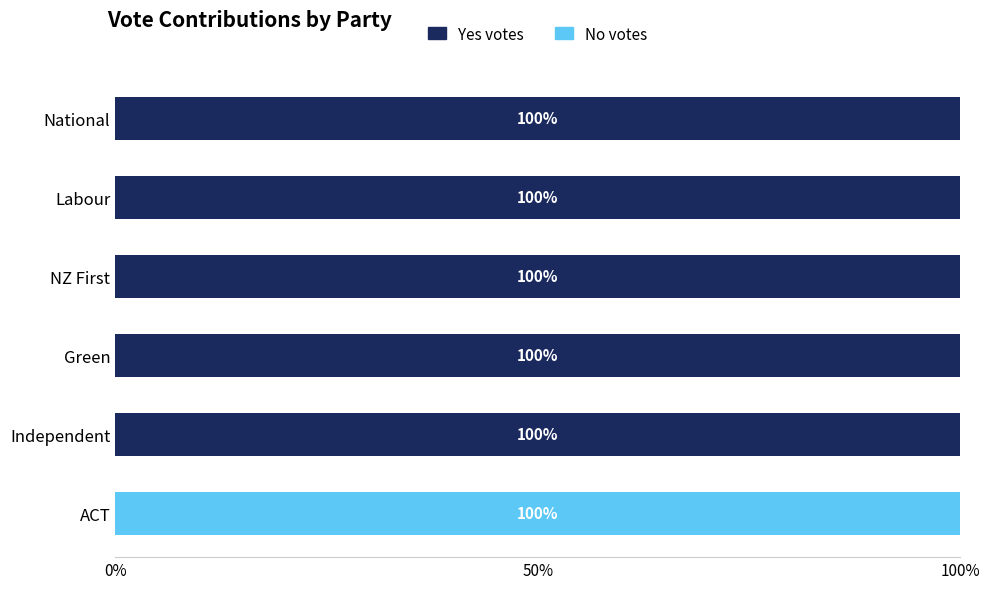

What is the total value across all series at ACT?

100